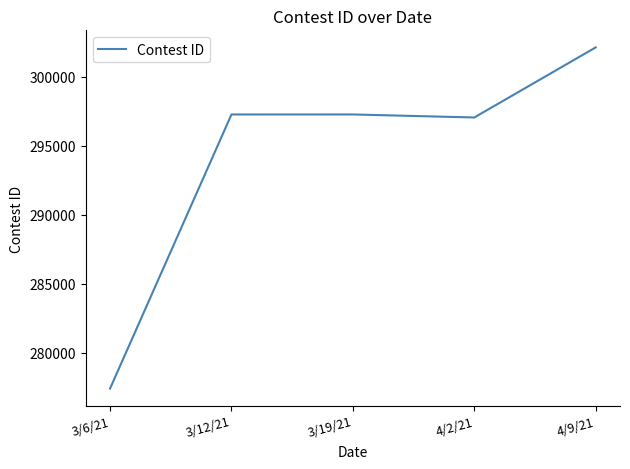

Between 3/19/21 and 3/6/21, which is larger?

3/19/21